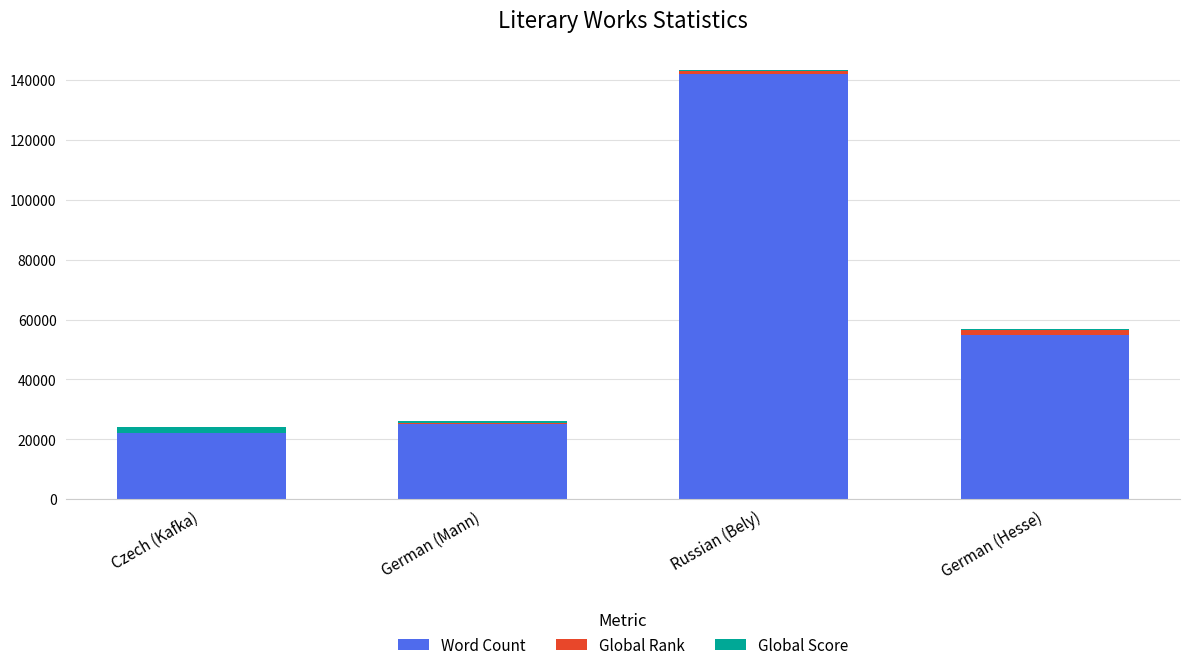

Reading right to left, list the values for the Word Count series.

German (Hesse)=55000	Russian (Bely)=142000	German (Mann)=25000	Czech (Kafka)=22000